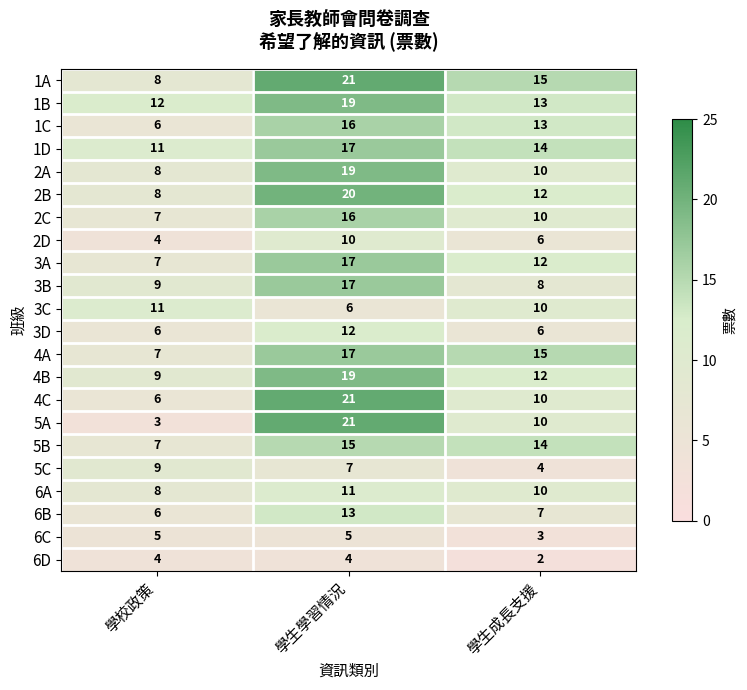

What is the average value of the 3C series?

9